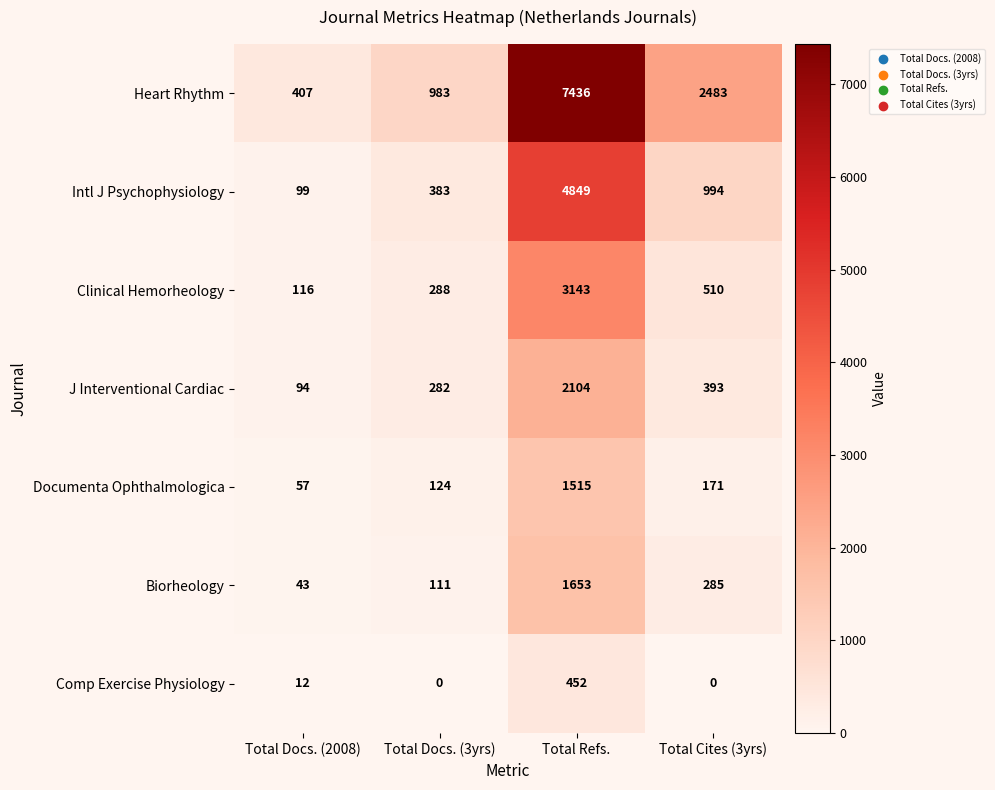

Rank the series by their maximum value, from highest to lowest.

Heart Rhythm, Intl J Psychophysiology, Clinical Hemorheology, J Interventional Cardiac, Biorheology, Documenta Ophthalmologica, Comp Exercise Physiology